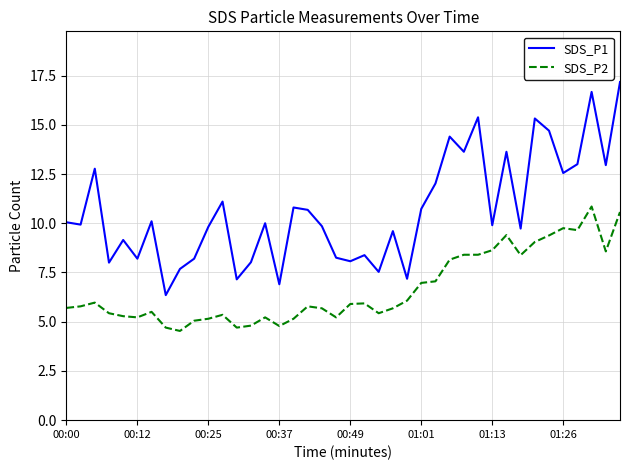

True or false: SDS_P2 and SDS_P1 cross at least once.

False